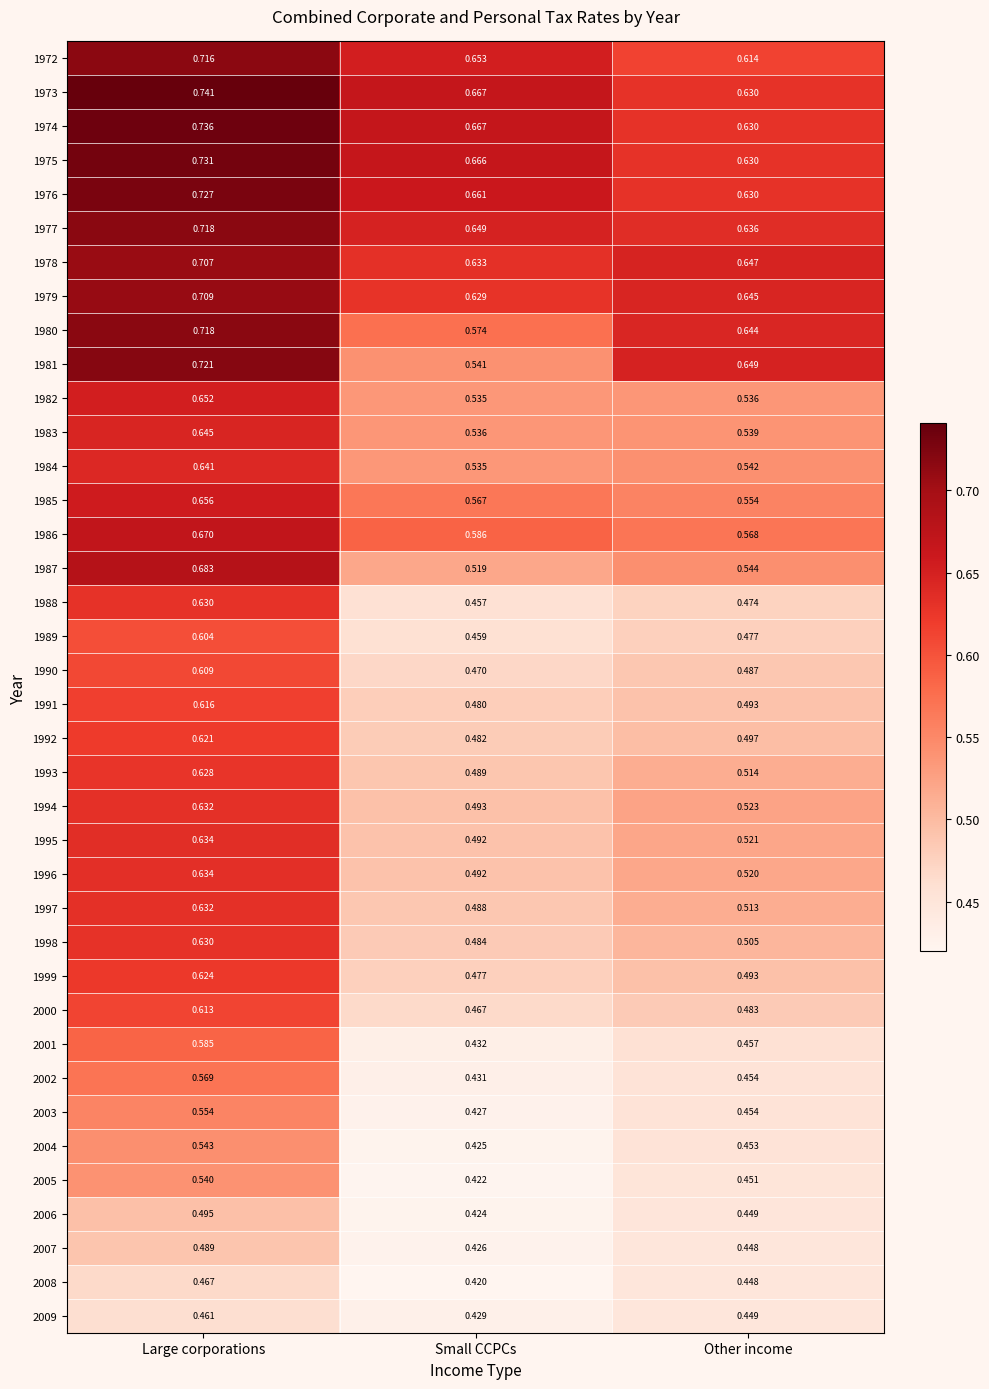

What is the total value across all series at Large corporations?

24.0